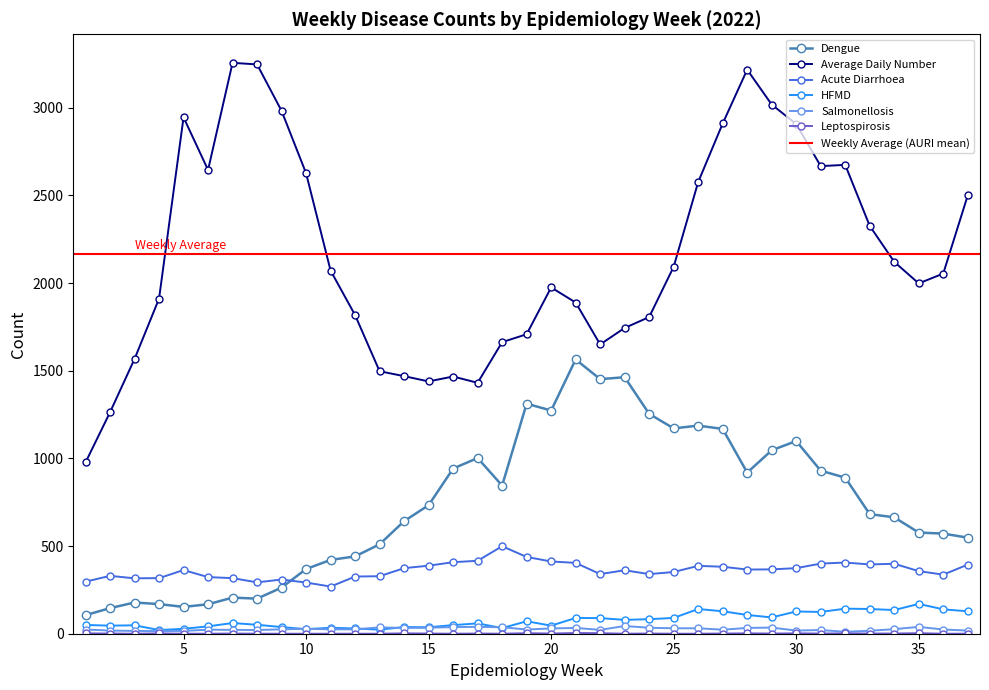

True or false: Salmonellosis and Dengue intersect in this chart.

False